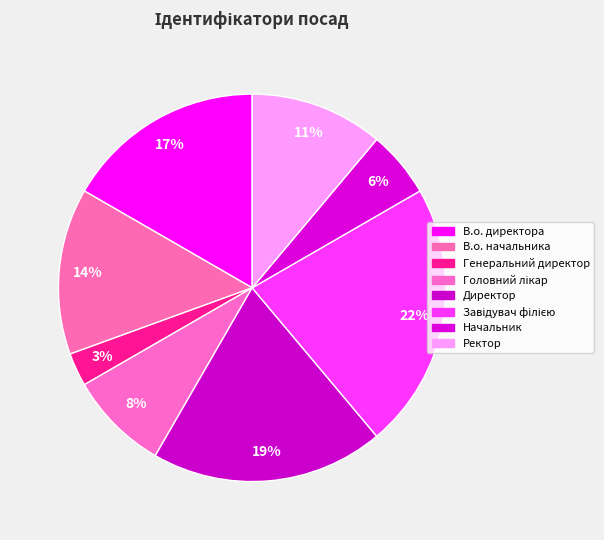

Count the number of slices in the pie.

8